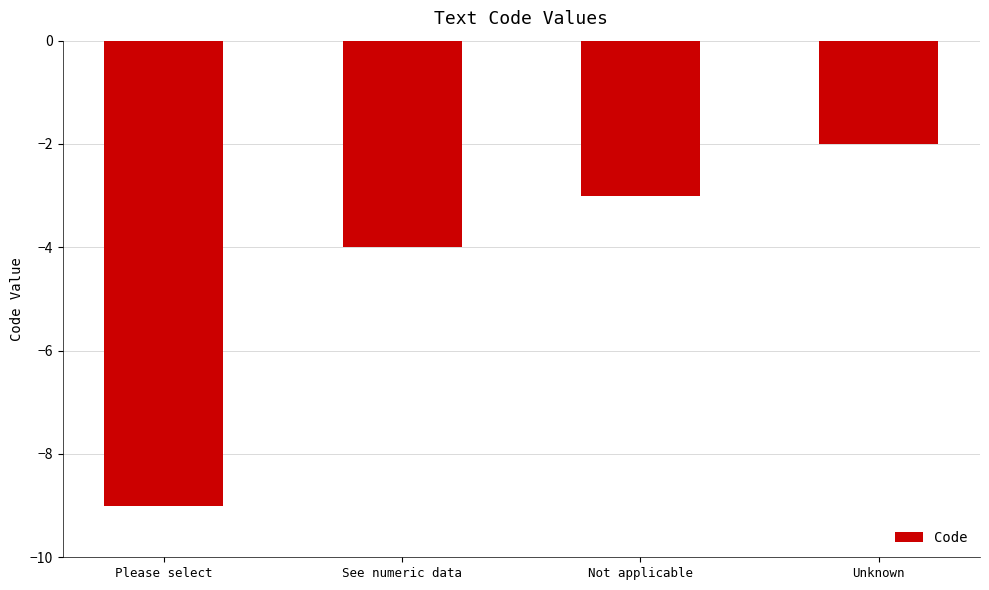

What is the label of the 3rd bar from the left?

Not applicable